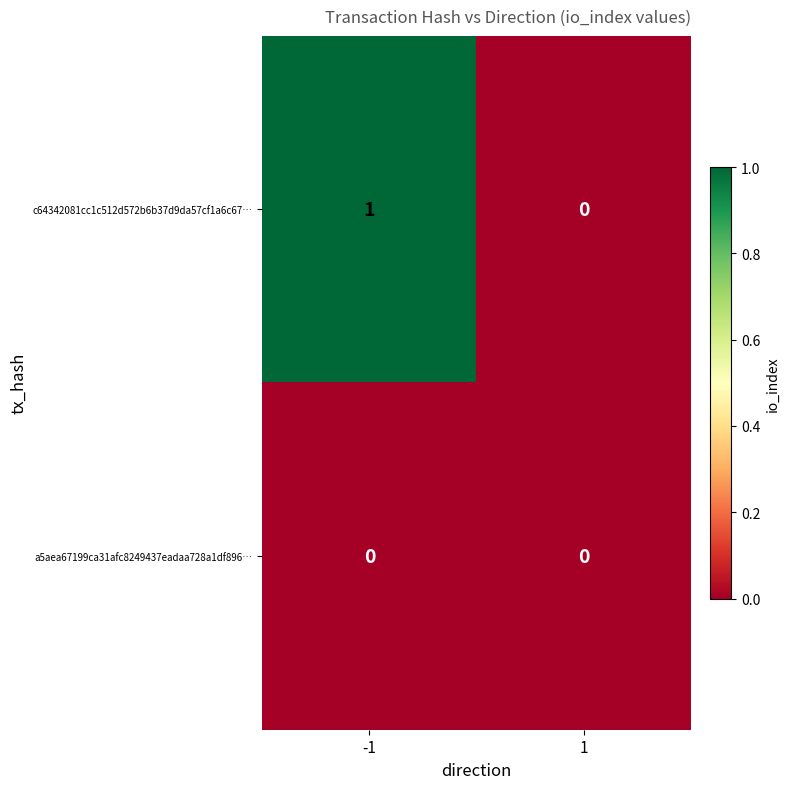

Rank the series at -1 from highest to lowest value.

c64342081cc1c512d572b6b37d9da57cf1a6c67…, a5aea67199ca31afc8249437eadaa728a1df896…